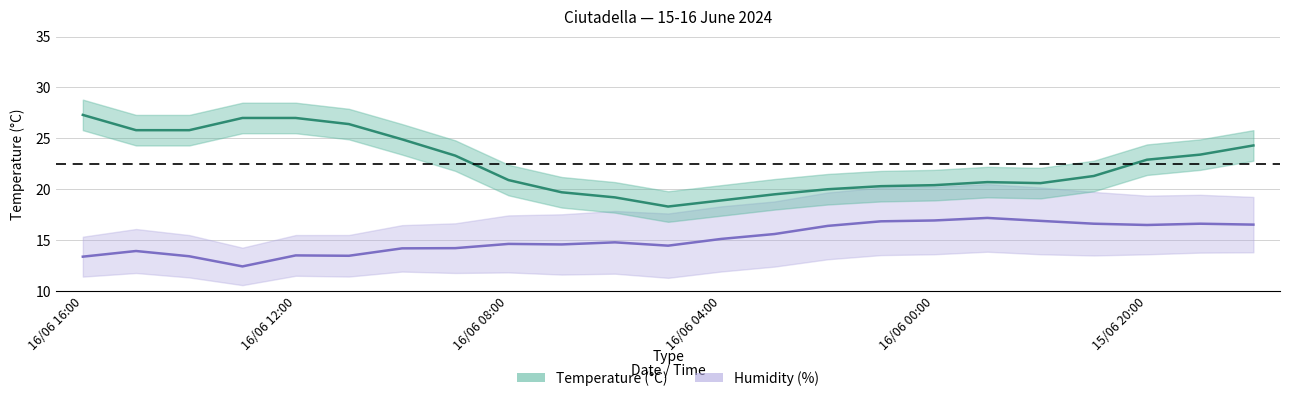

List the labels in order of value, largest first.

16/06 16:00, 16/06 13:00, 16/06 12:00, 16/06 11:00, 16/06 15:00, 16/06 14:00, 16/06 10:00, 15/06 18:00, 15/06 19:00, 16/06 09:00, 15/06 20:00, 15/06 21:00, 16/06 08:00, 15/06 23:00, 15/06 22:00, 16/06 00:00, 16/06 01:00, 16/06 02:00, 16/06 07:00, 16/06 03:00, 16/06 06:00, 16/06 04:00, 16/06 05:00